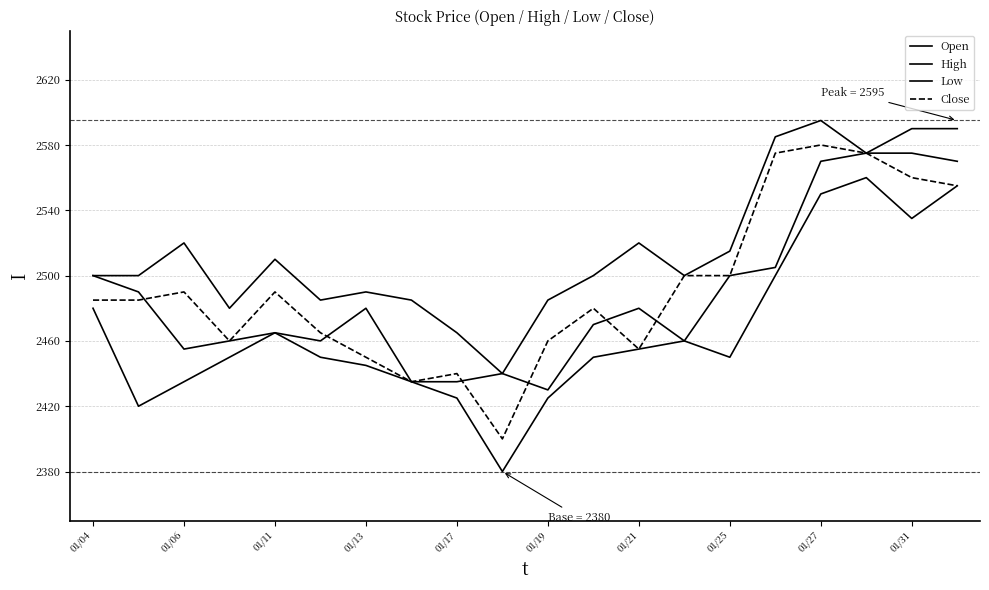

Does the chart have visible grid lines?

Yes